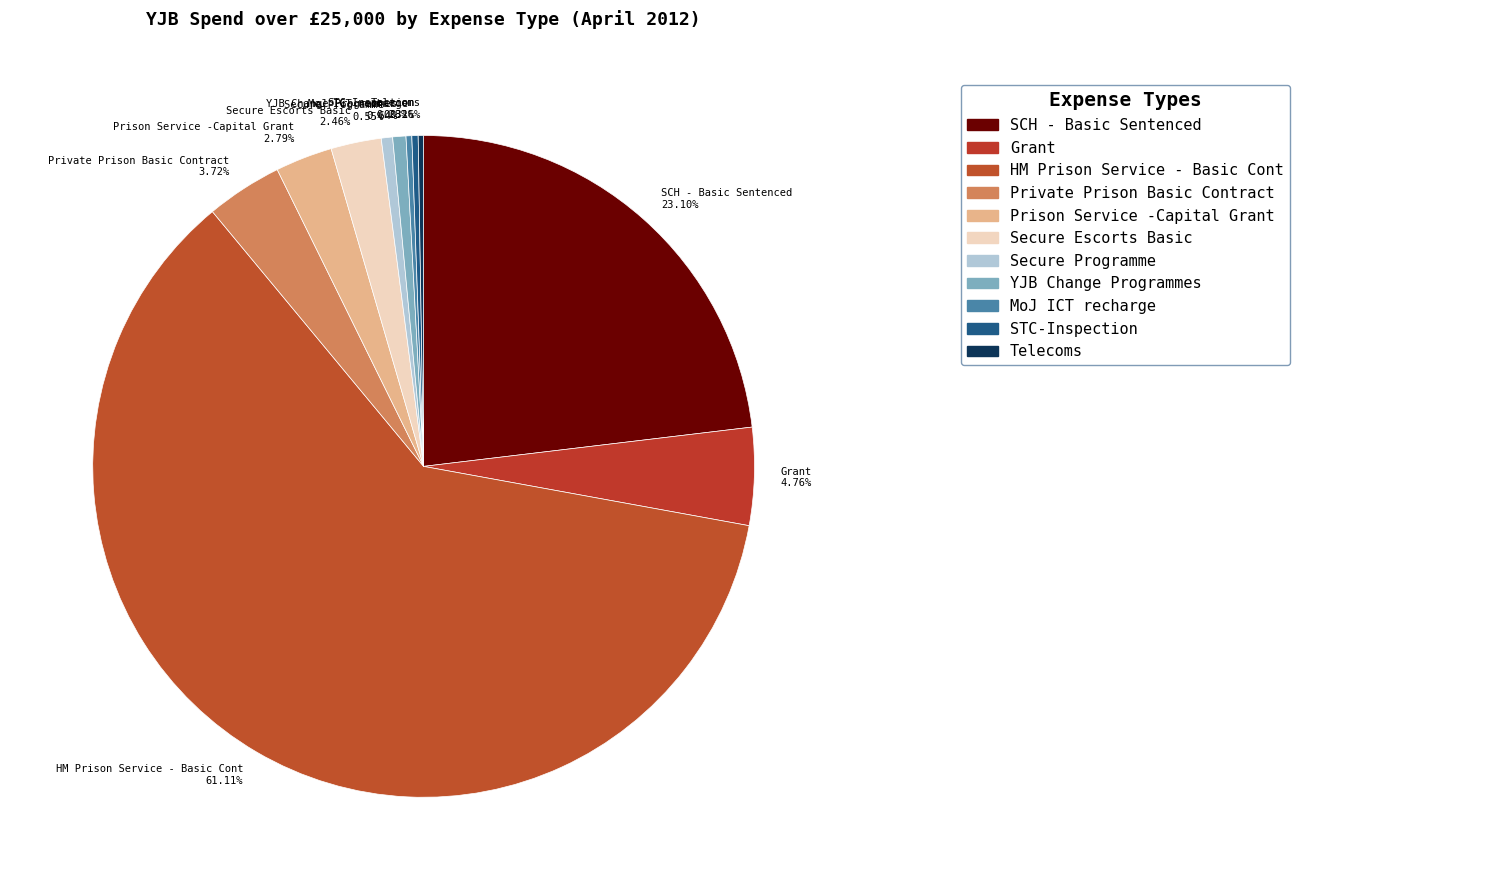

To the nearest percent, what is the average slice percentage?

9%